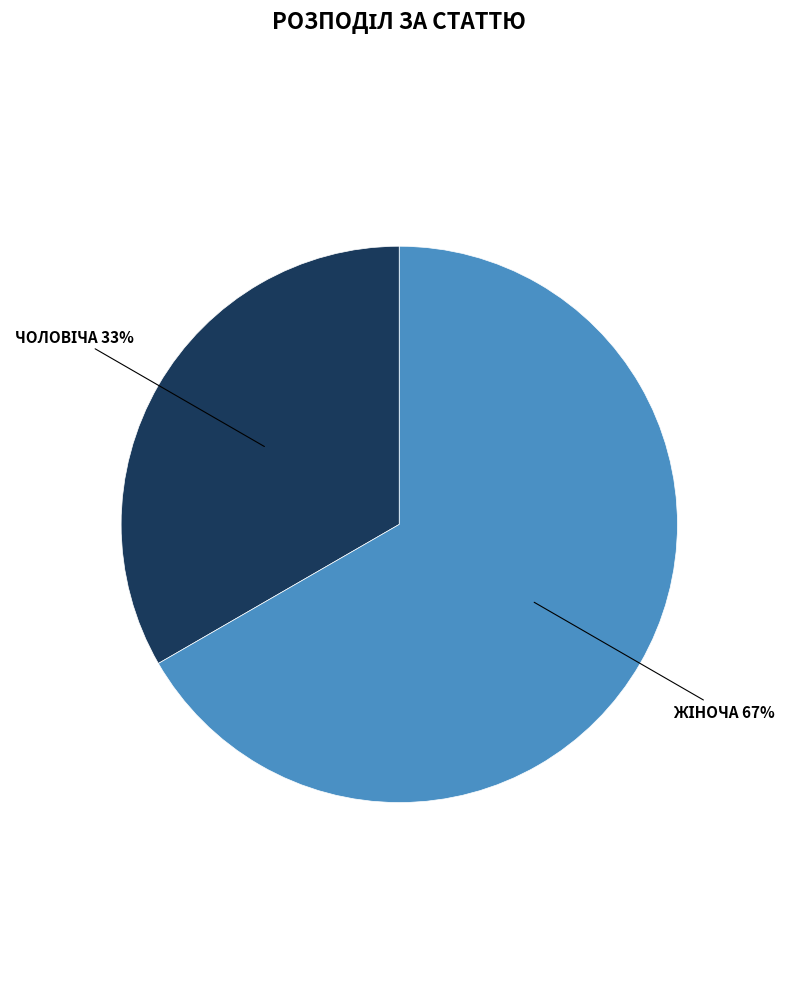

Is there a majority slice in this chart?

Yes